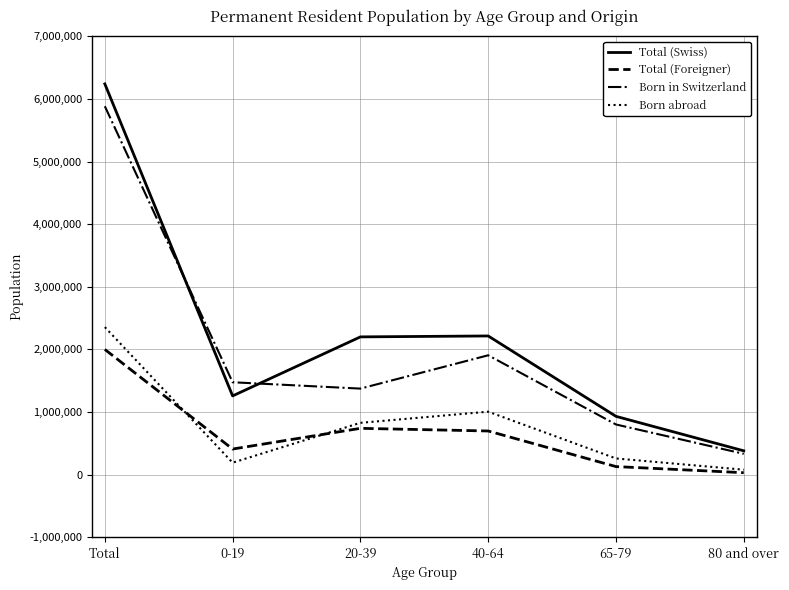

At which category is the sum across all series the highest?

Total